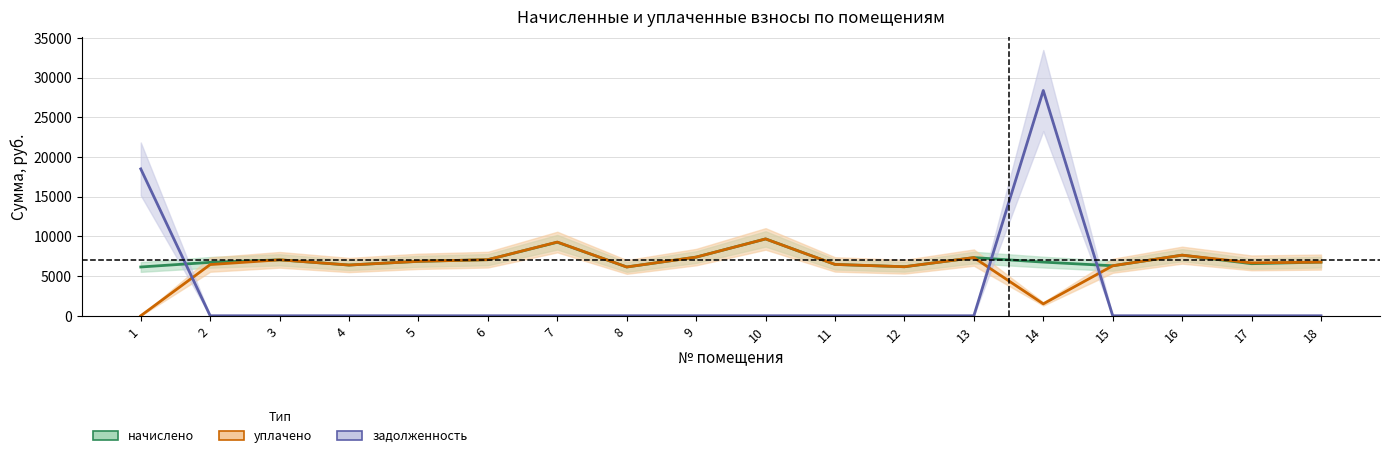

True or false: начислено has more than 1 interior local peaks.

True